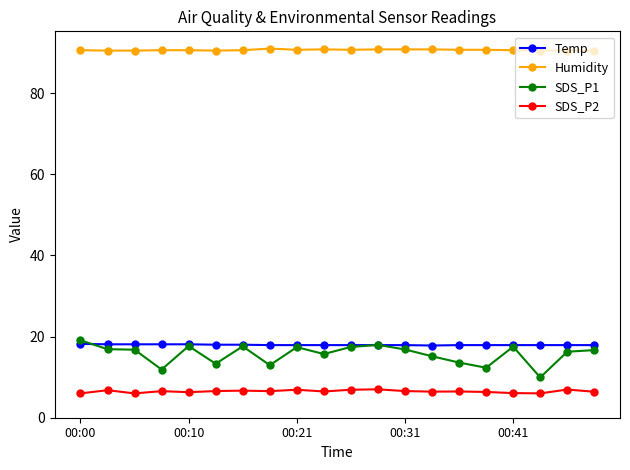

True or false: SDS_P1 has more than 2 points higher than both neighbors.

True